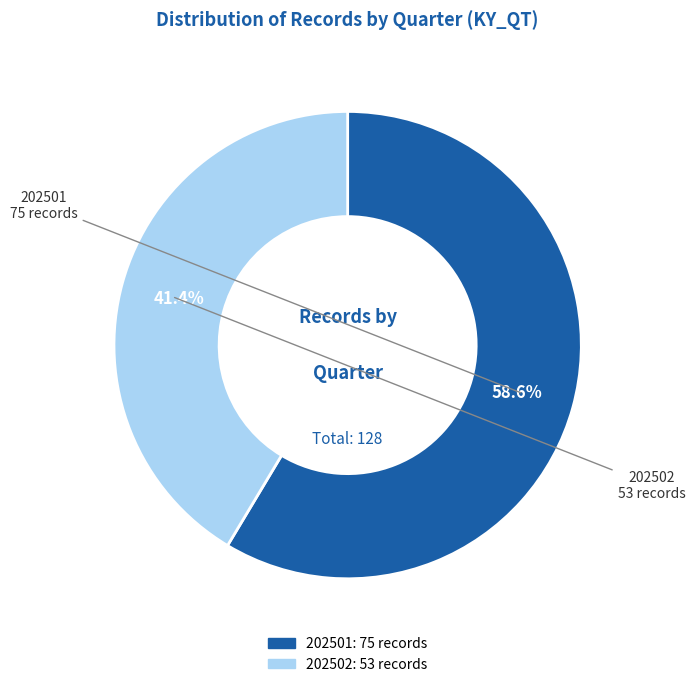

Which category has the smallest portion of the pie?

202502